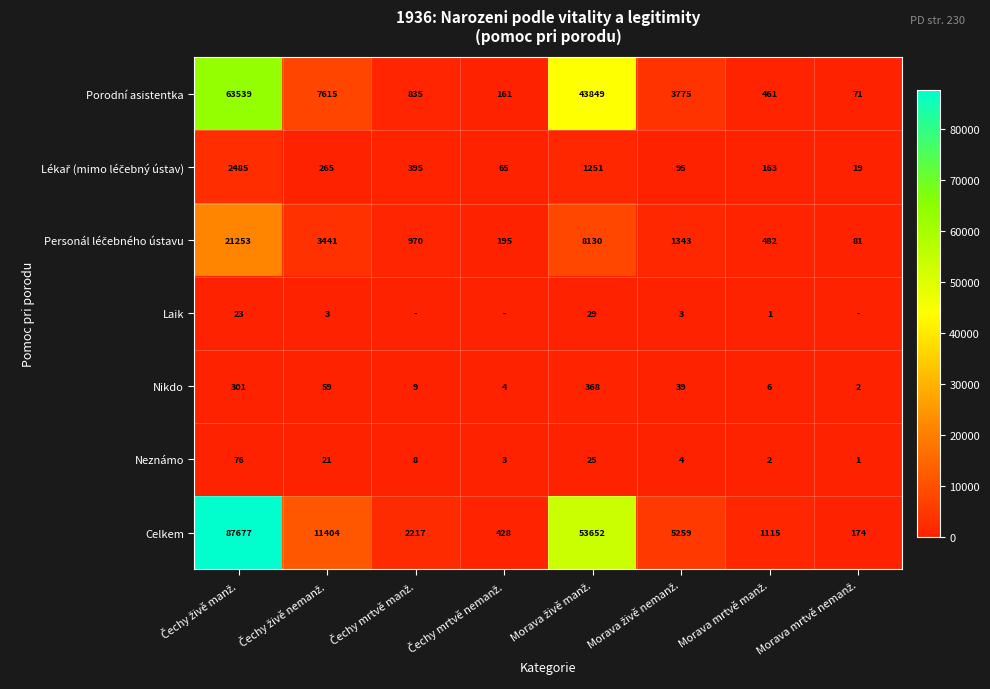

What is the average value of the Porodní asistentka series?

15038